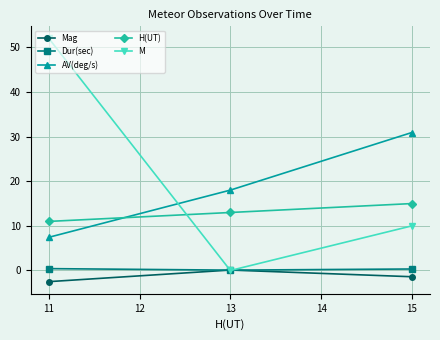

At which category is the sum across all series the highest?

11